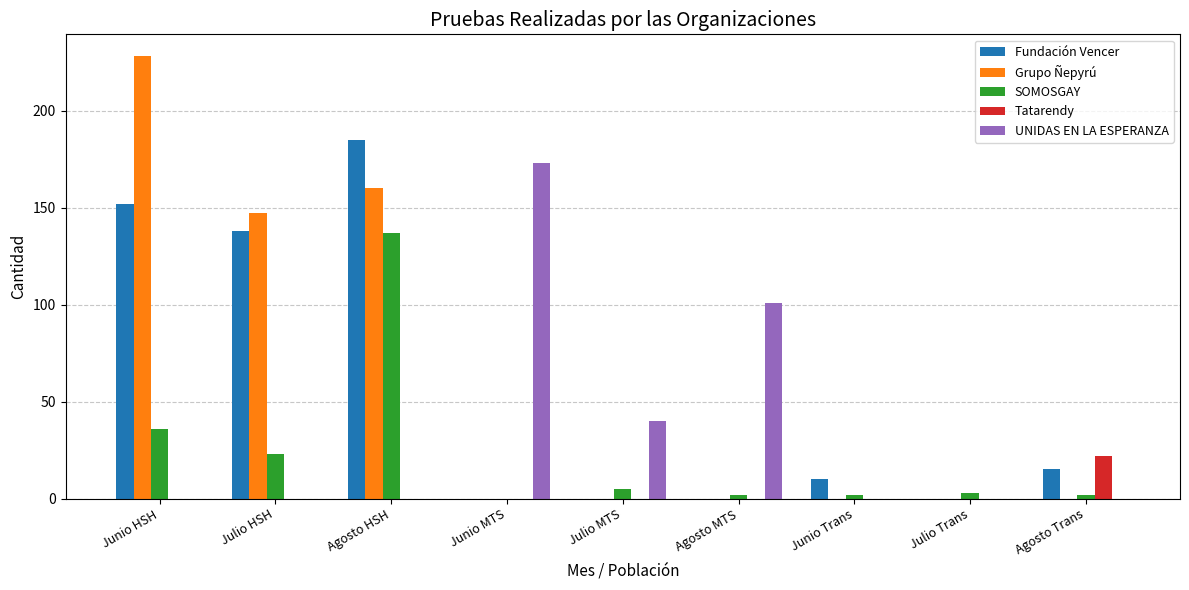

Where does the SOMOSGAY series first go above 3?

Junio HSH